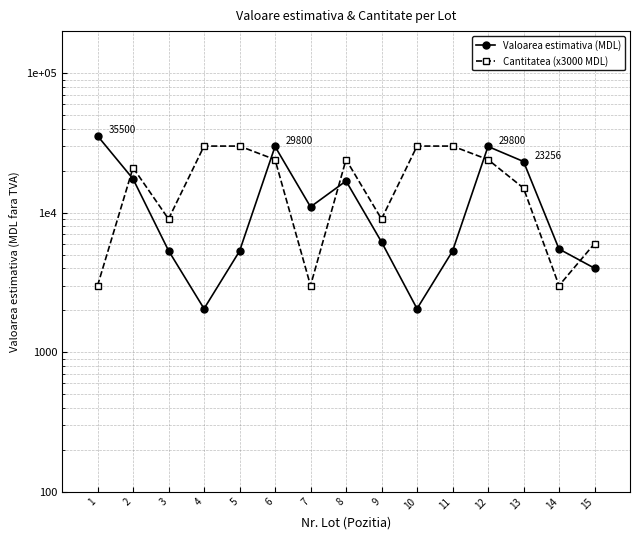

Which series ends up on top after the final intersection of Valoarea estimativa (MDL) and Cantitatea (x3000 MDL)?

Cantitatea (x3000 MDL)